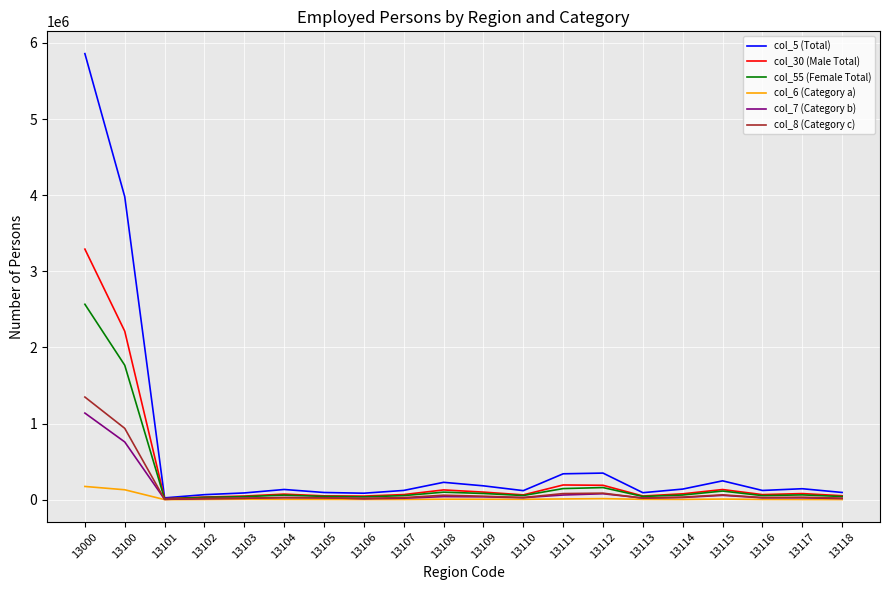

What is the total value across all series at 13105?

245484